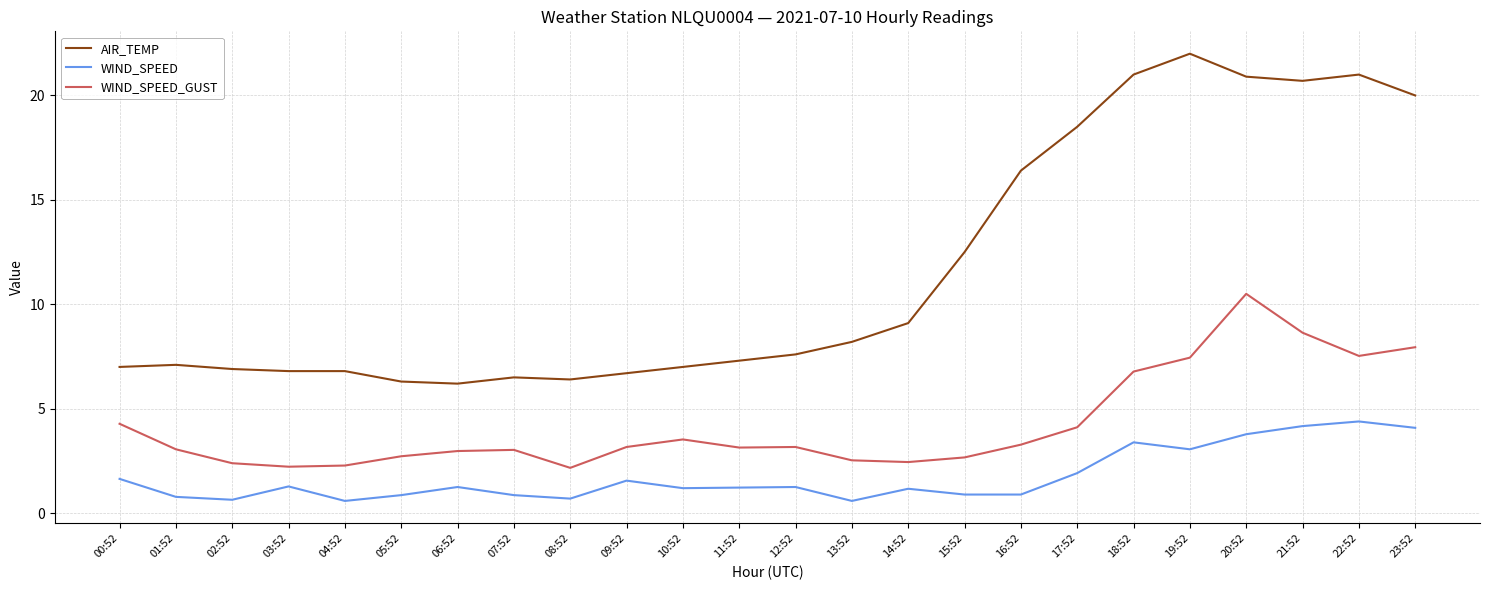

Read the WIND_SPEED value at 07:52.

0.9